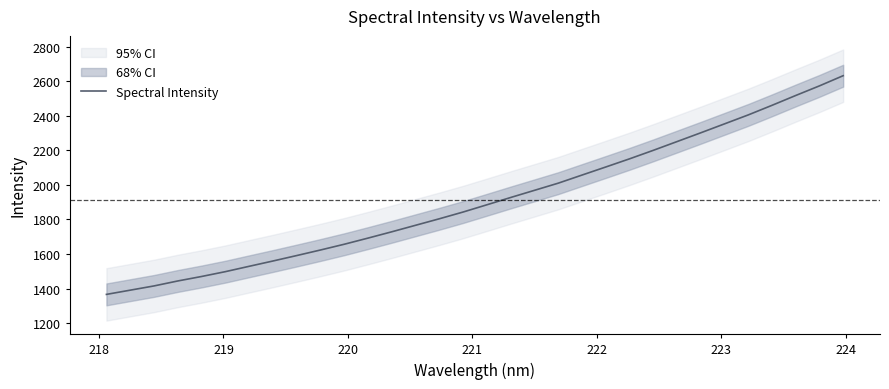

What is the highest value of the Spectral Intensity series?

2632.1